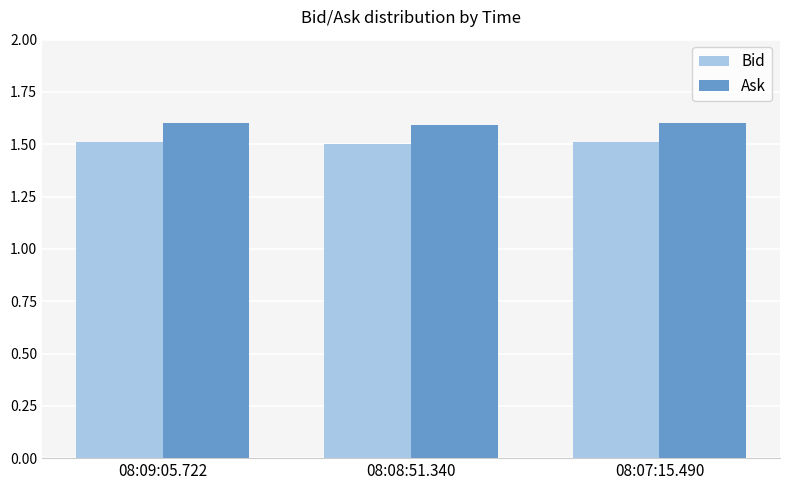

The value of Bid at 08:07:15.490 is 2.0. True or false?

False